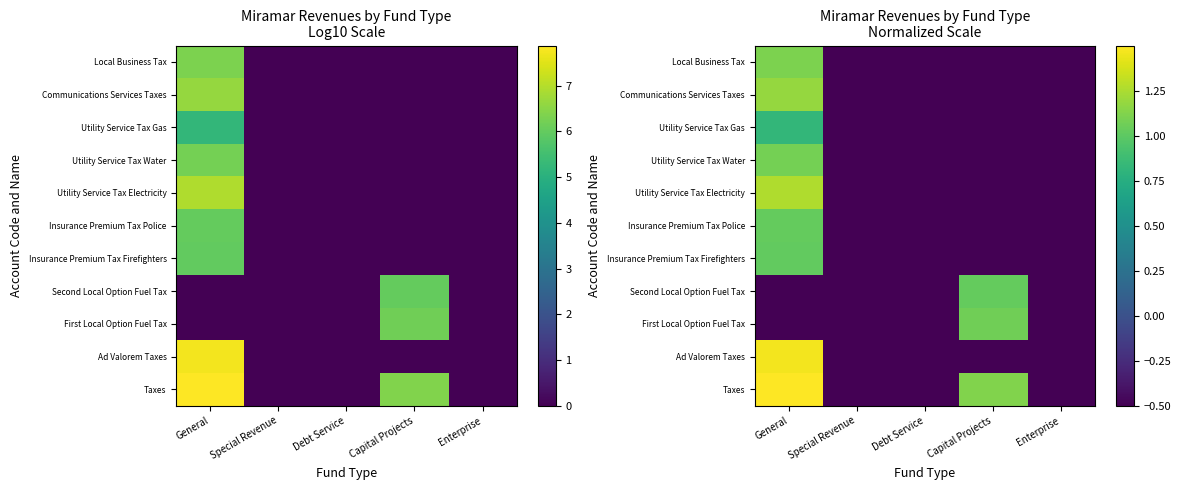

Which category has the highest value across all series?

General